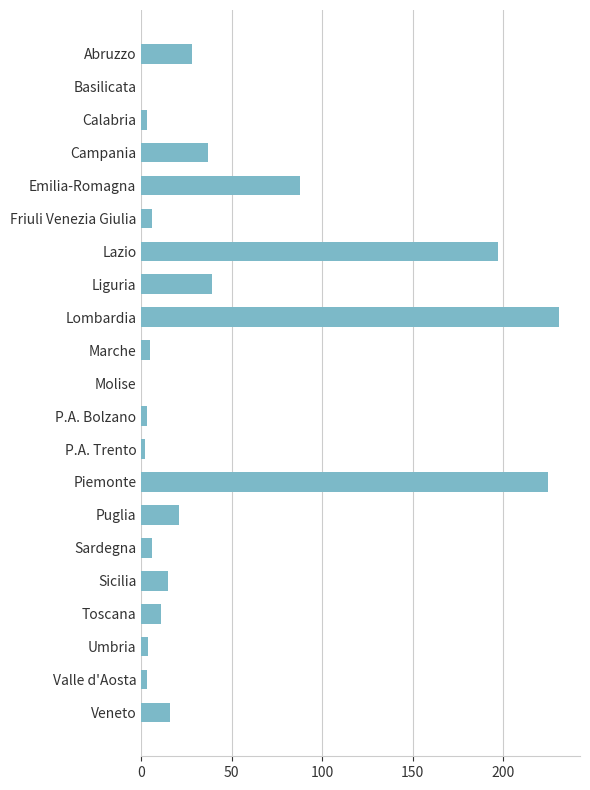

What is the sum of all values?

940